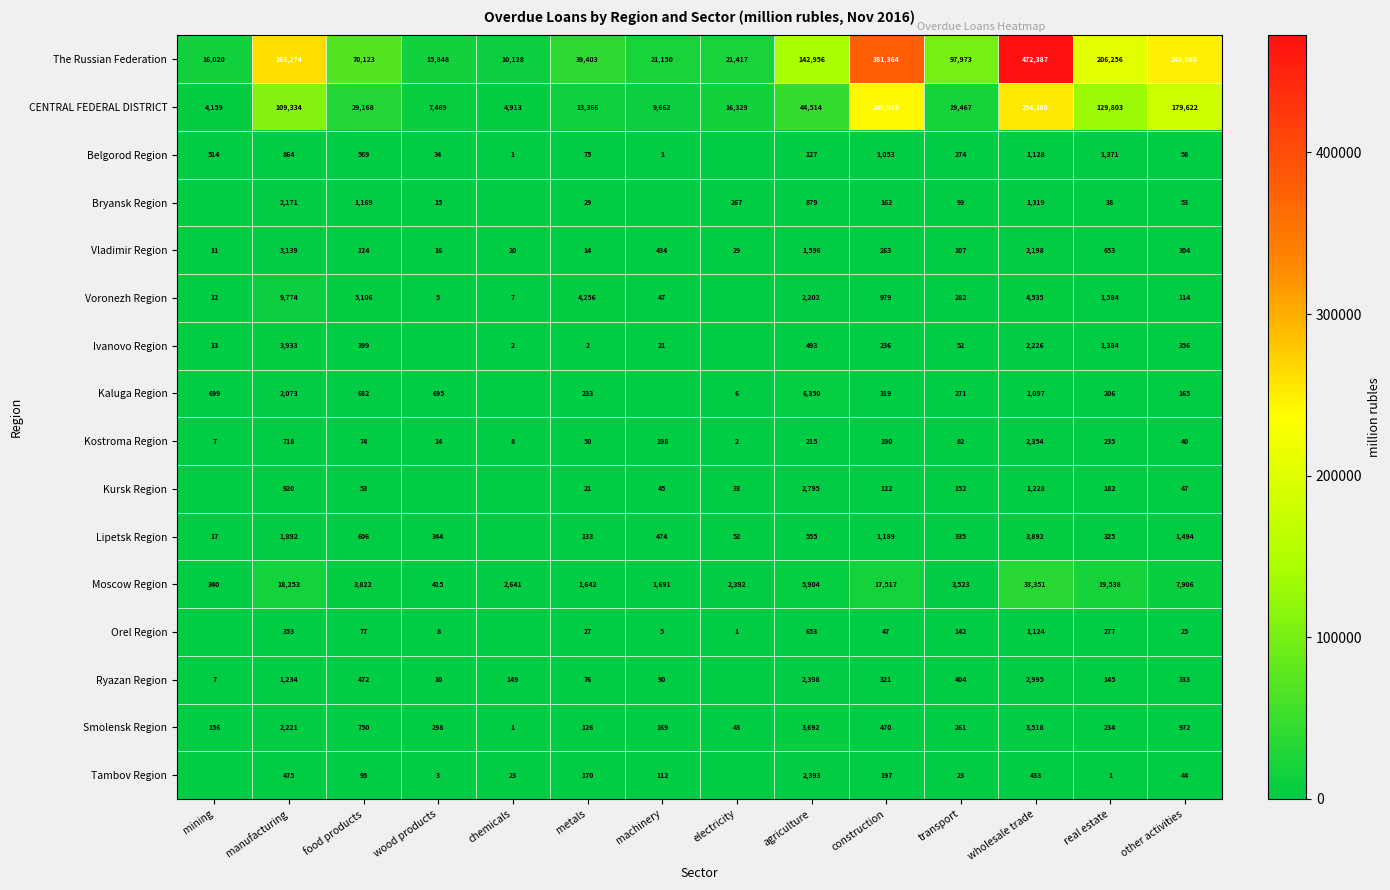

Is the value of Smolensk Region at food products greater than the value of Voronezh Region at chemicals?

Yes